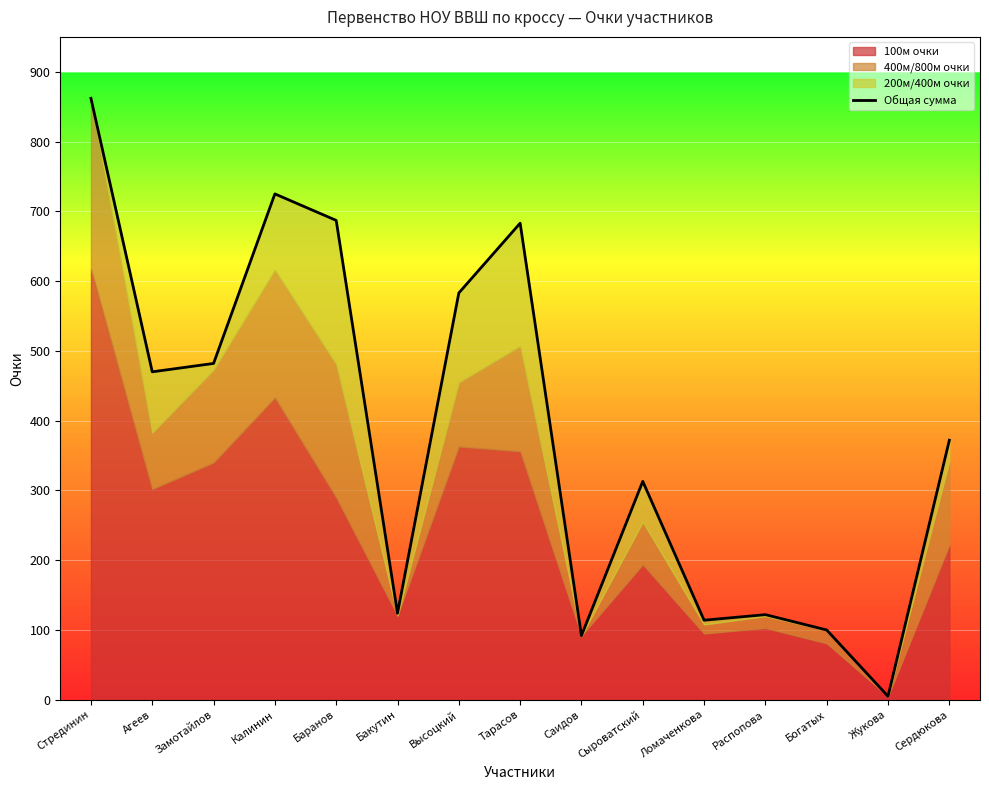

What is the approximate value at Сердюкова, to the nearest 50?

350